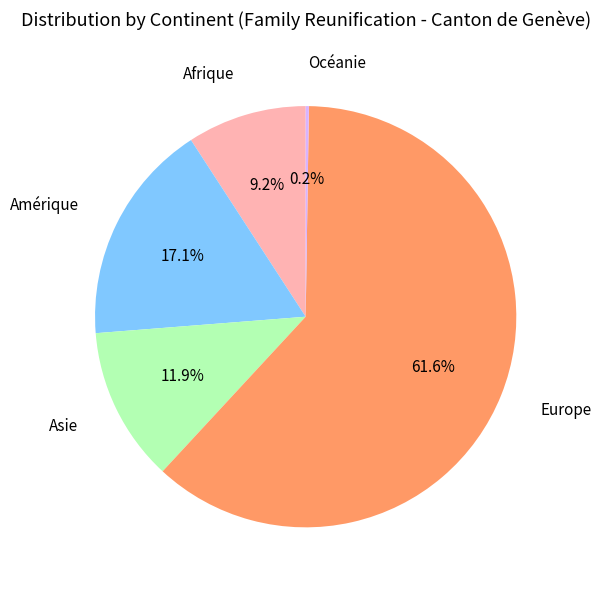

Which category has the biggest portion of the pie?

Europe